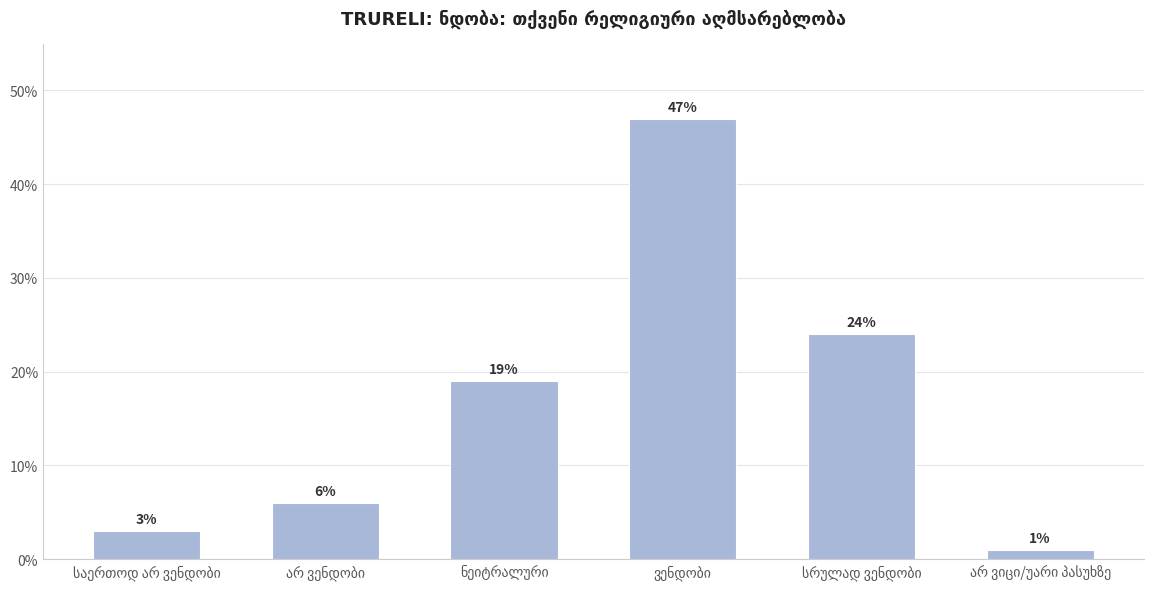

Count the number of data series in this chart.

1